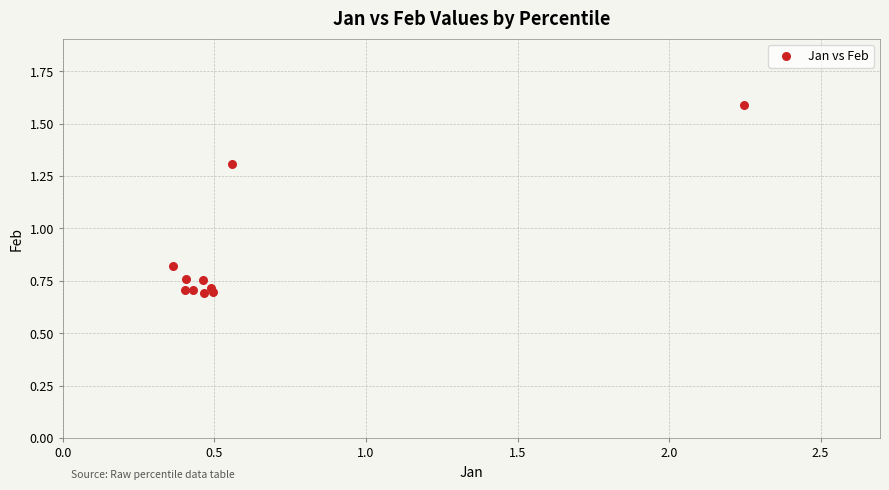

What is the average Y value?

0.9